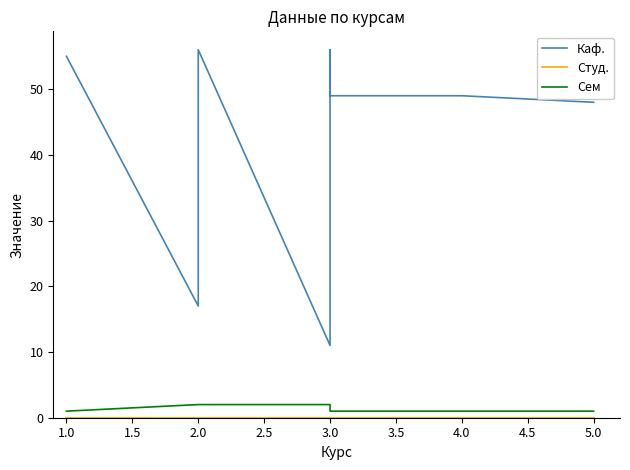

Rank the series at 5.0 from lowest to highest value.

Студ., Сем, Каф.